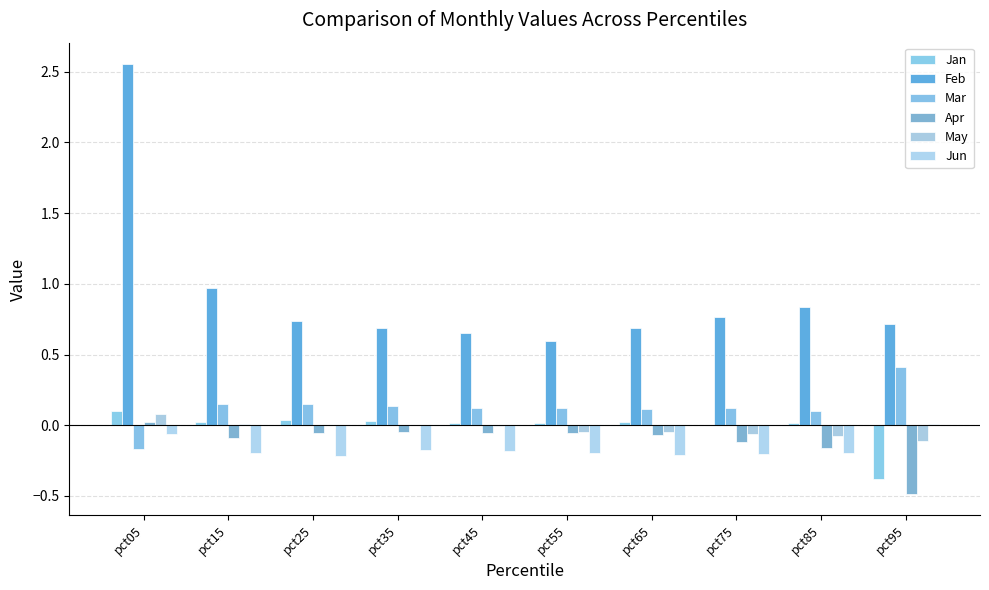

What is the minimum value shown in the chart?

-0.5